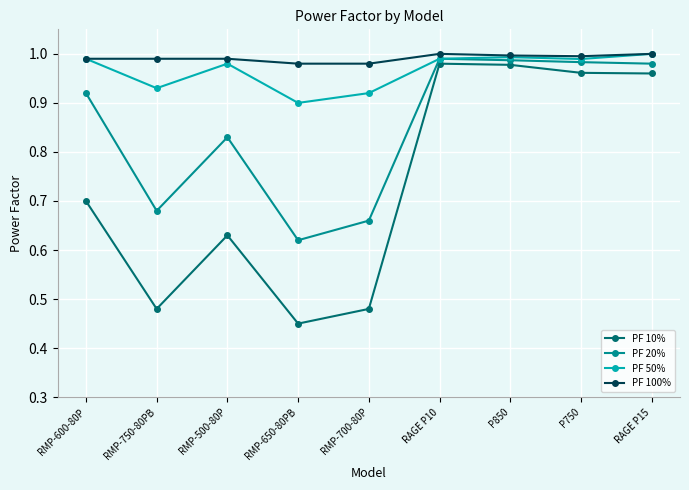

Which category has the lowest value in the PF 50% series?

RMP-650-80PB